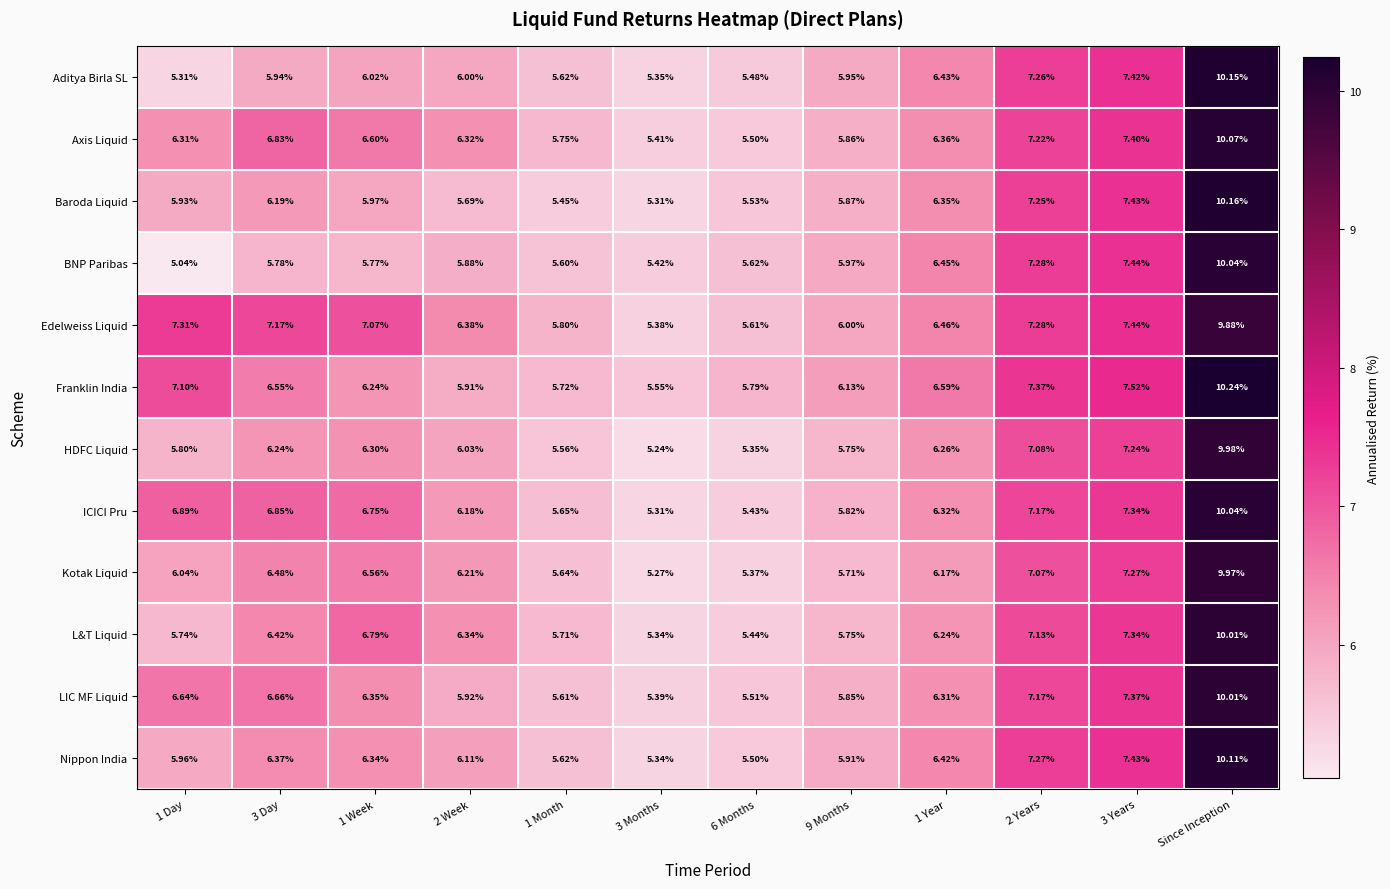

At 1 Week, list the series in order from smallest to largest.

BNP Paribas, Baroda Liquid, Aditya Birla SL, Franklin India, HDFC Liquid, Nippon India, LIC MF Liquid, Kotak Liquid, Axis Liquid, ICICI Pru, L&T Liquid, Edelweiss Liquid